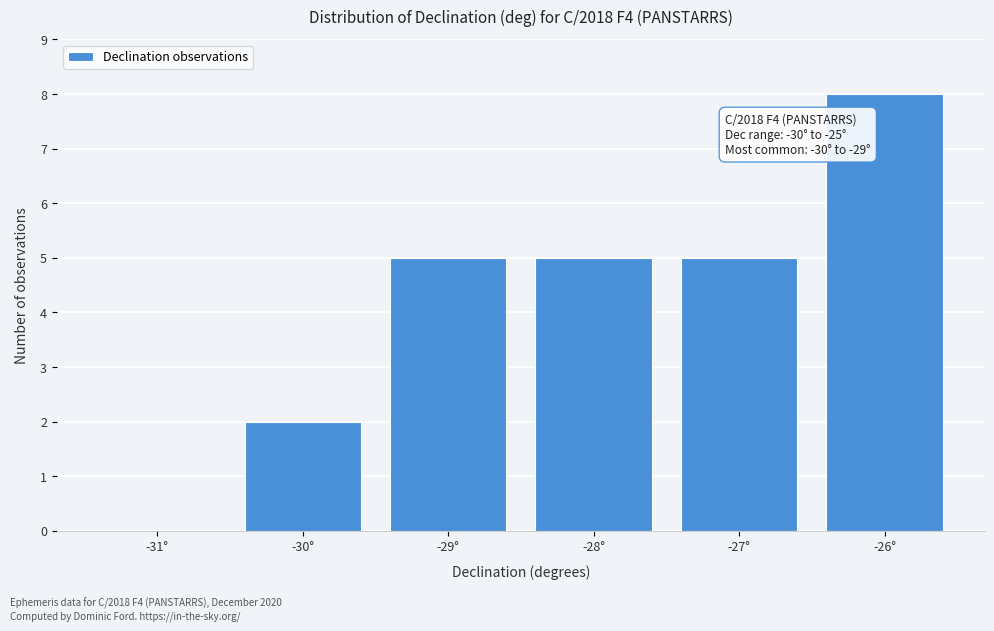

Reading left to right, extract all data points from this chart.

-31°=0	-30°=2	-29°=5	-28°=5	-27°=5	-26°=8